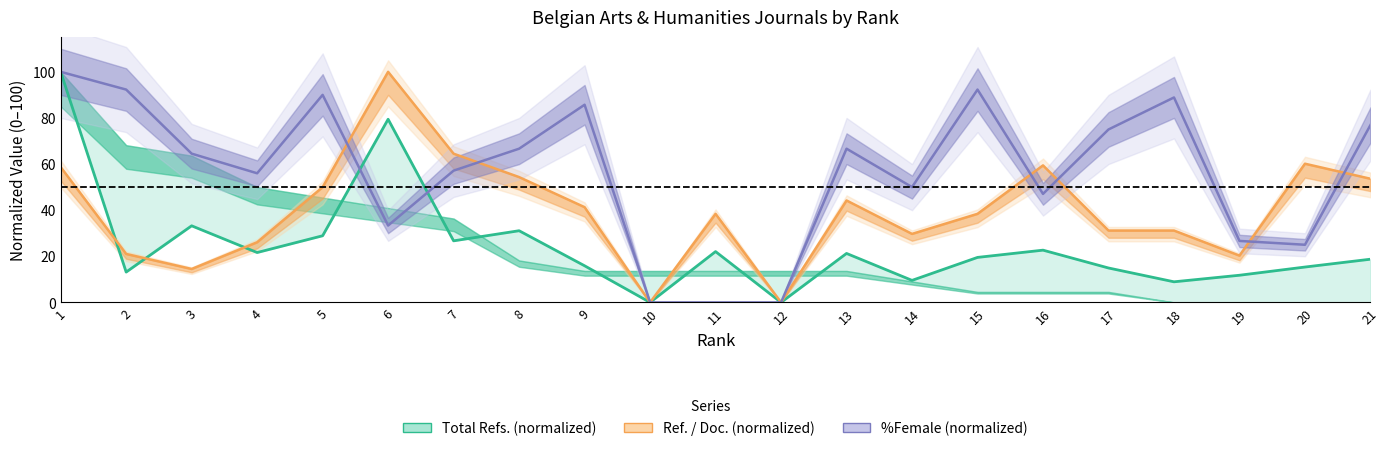

Reading left to right, extract all data points from this chart.

Total Refs. (normalized): 100.0	13.2	33.2	21.6	28.9	79.4	26.7	31.1	15.9	0.0	22.0	0.0	21.2	9.6	19.5	22.7	14.9	8.9	11.8	15.3	18.7
Ref. / Doc. (normalized): 58.7	21.0	14.5	26.1	50.0	100.0	64.5	54.3	41.3	0.0	38.4	0.0	44.2	29.7	38.4	59.4	31.2	31.2	20.3	60.1	53.6
%Female (normalized): 100.0	92.3	64.5	56.0	90.0	33.3	57.1	66.7	85.7	0.0	0.0	0.0	66.7	50.0	92.3	47.1	75.0	88.9	26.7	25.0	76.9